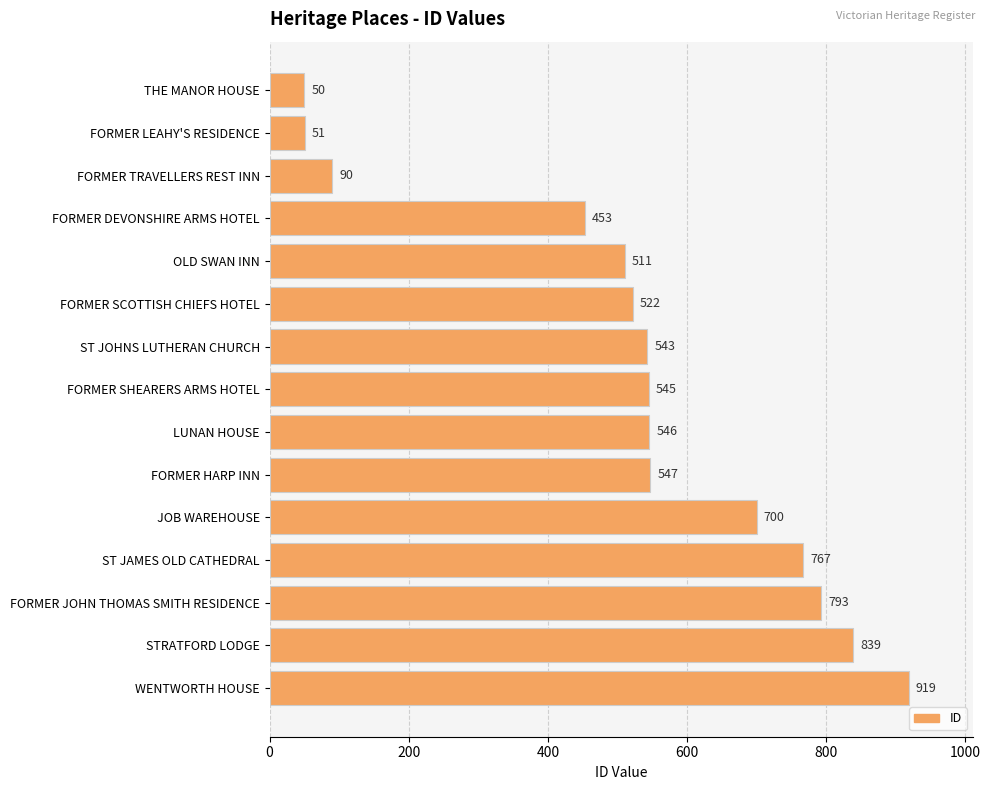

What is the difference between the maximum and minimum values?

869